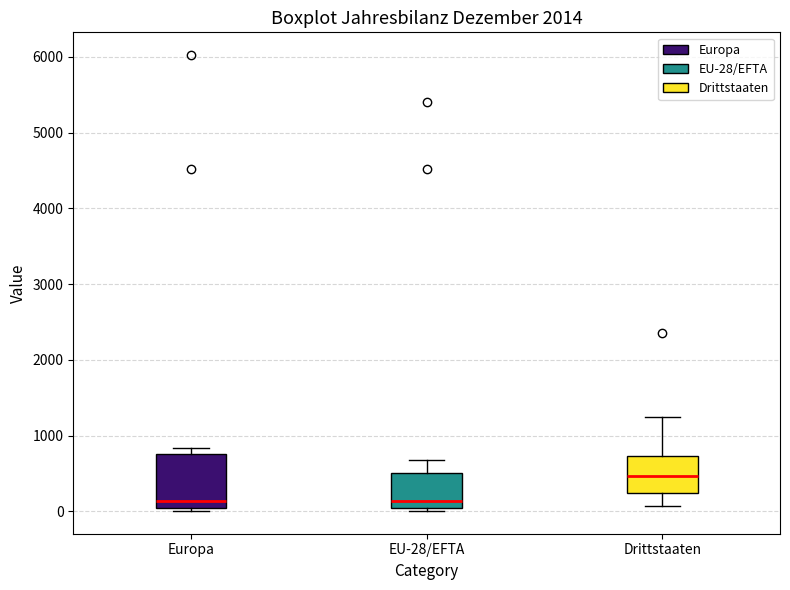

Reading left to right, transcribe this box plot: for each box, give where its median line is, the range the box spans, and where its two whiskers end, as read against the y-axis. The values are not printed on the chart, so give them approximately, as read against the axis.

Europa: median 100, box 0 to 800, whiskers 0 (just below the box's lower edge) to 800 (just above the box's upper edge)
EU-28/EFTA: median 100, box 0 to 500, whiskers 0 (just below the box's lower edge) to 700
Drittstaaten: median 500, box 200 to 700, whiskers 100 to 1300